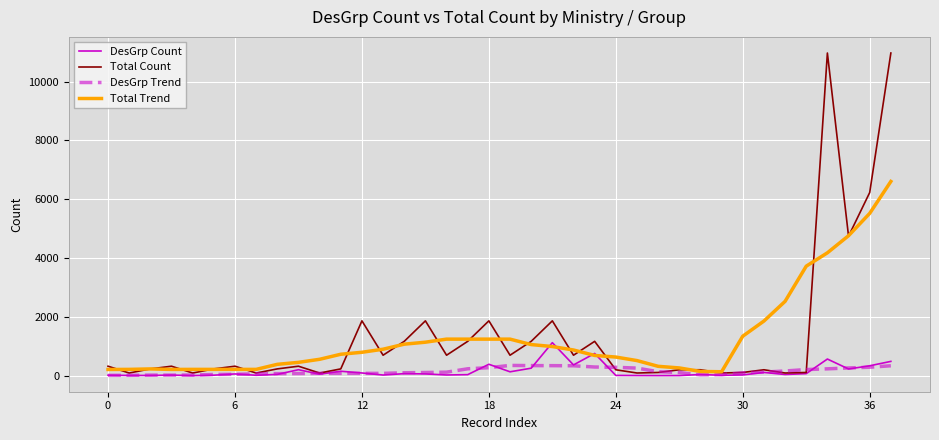

List the series in order of their peak value, highest first.

Total Count, Total Trend, DesGrp Count, DesGrp Trend